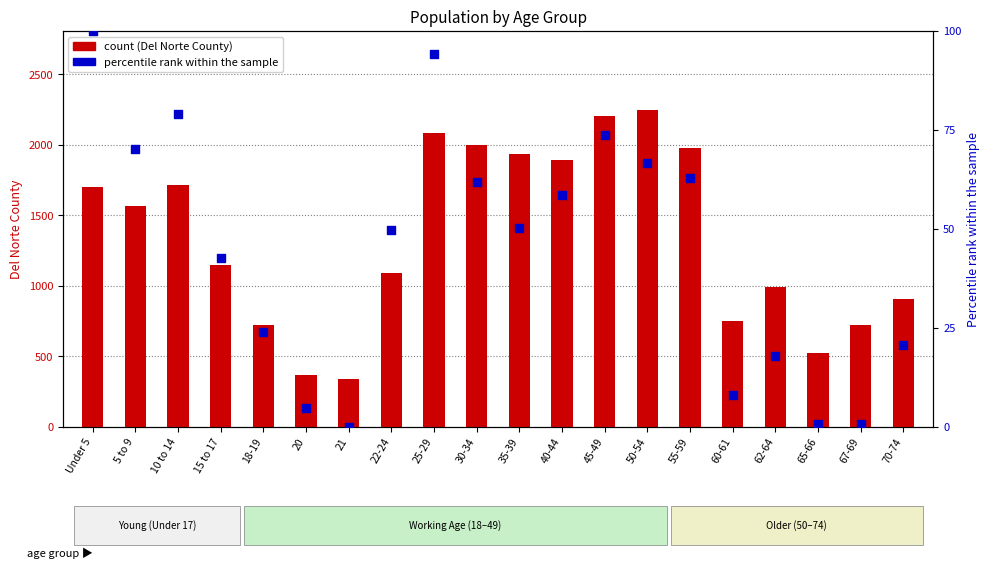

Which series has the widest spread of Y values?

Del Norte County (count)